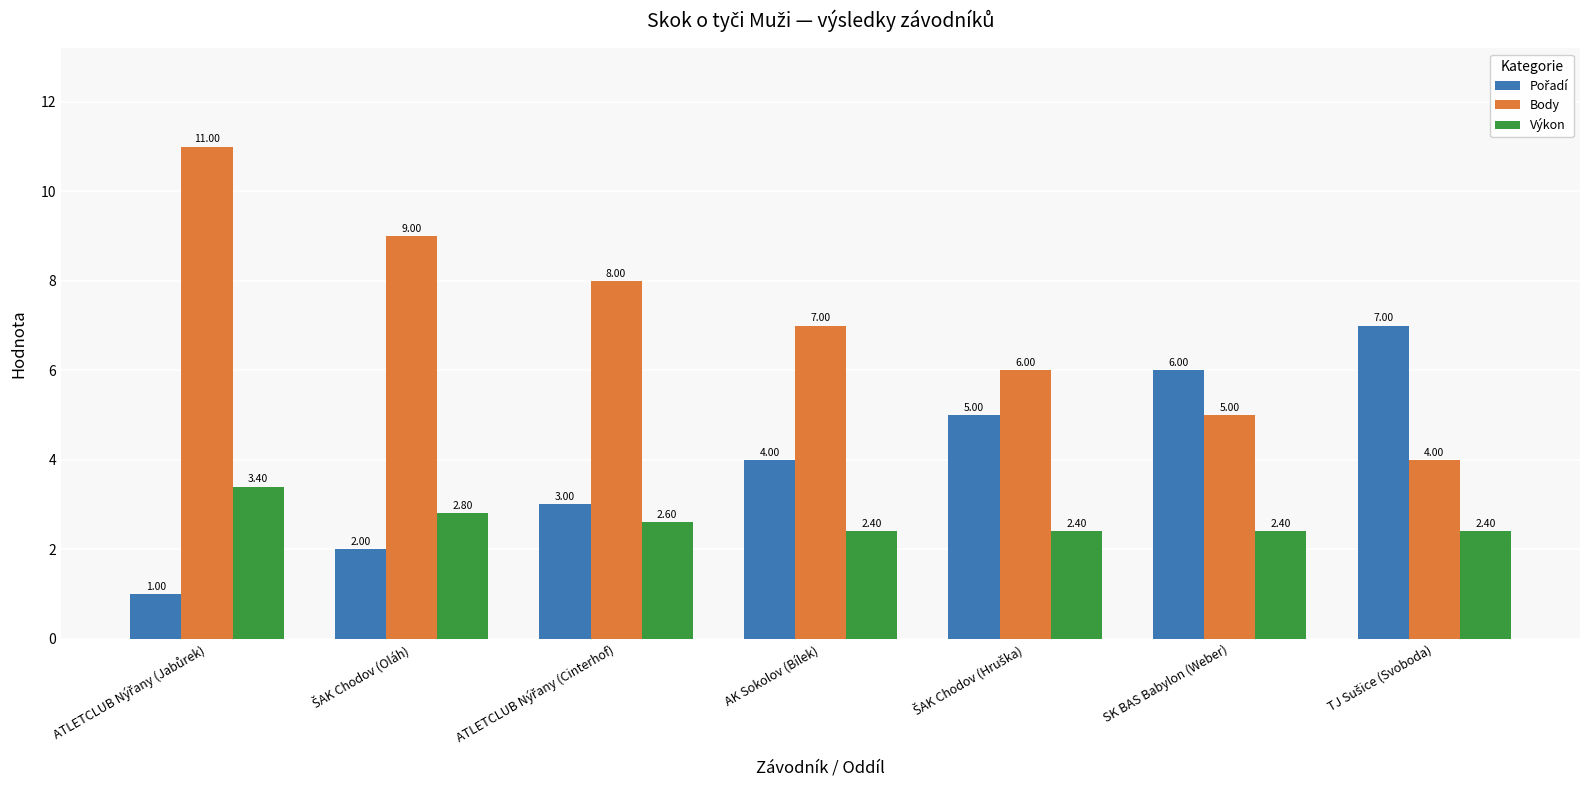

Which series has the largest total across all categories?

Body